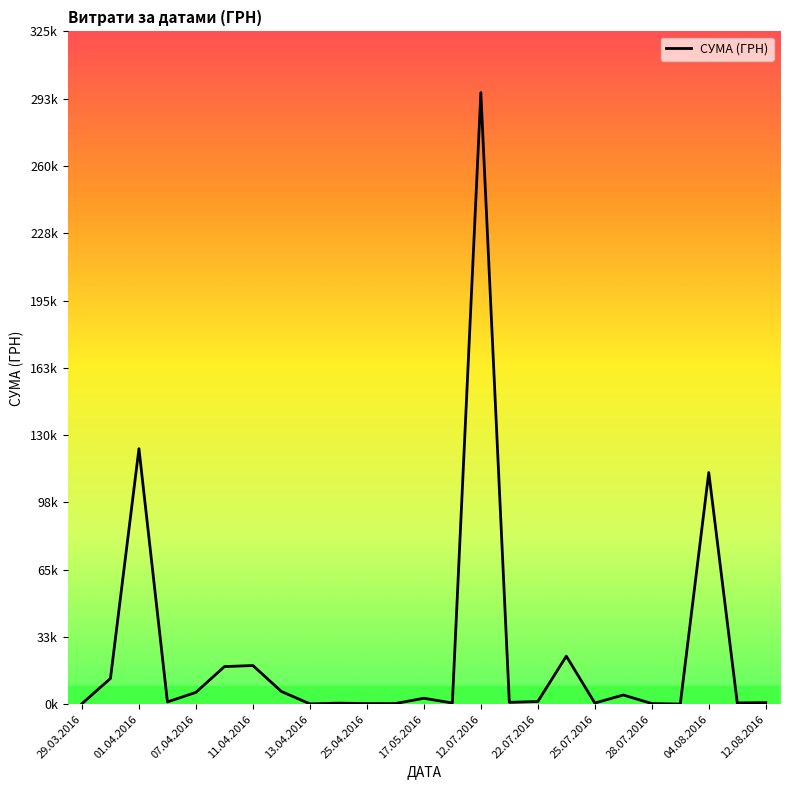

How many interior local valleys (lower than both neighbors) does the data have?

8